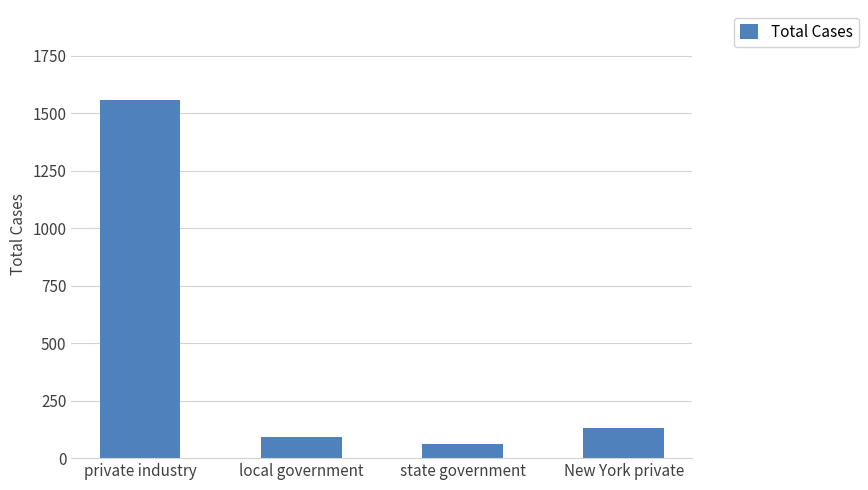

Which label corresponds to the largest value in the chart?

private industry